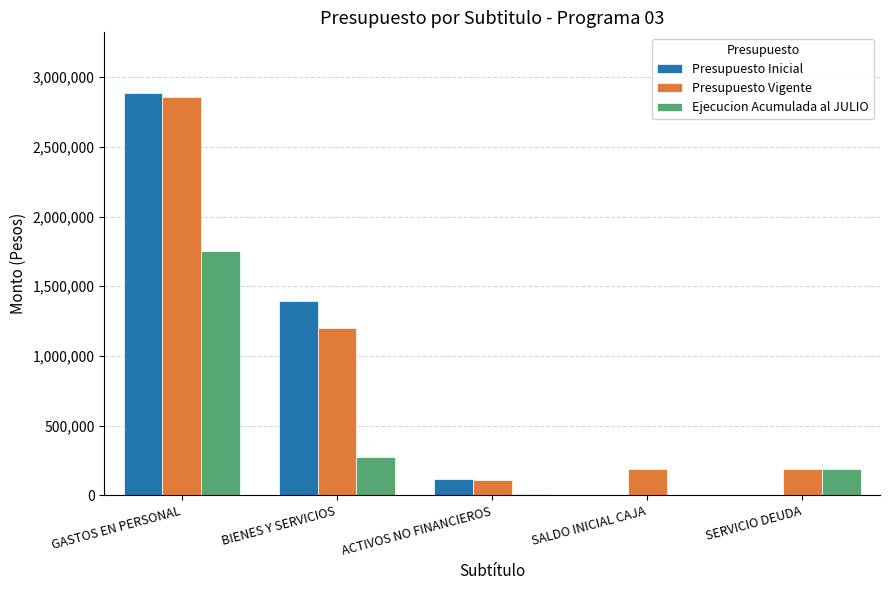

Which series has the largest range (max minus min)?

Presupuesto Inicial